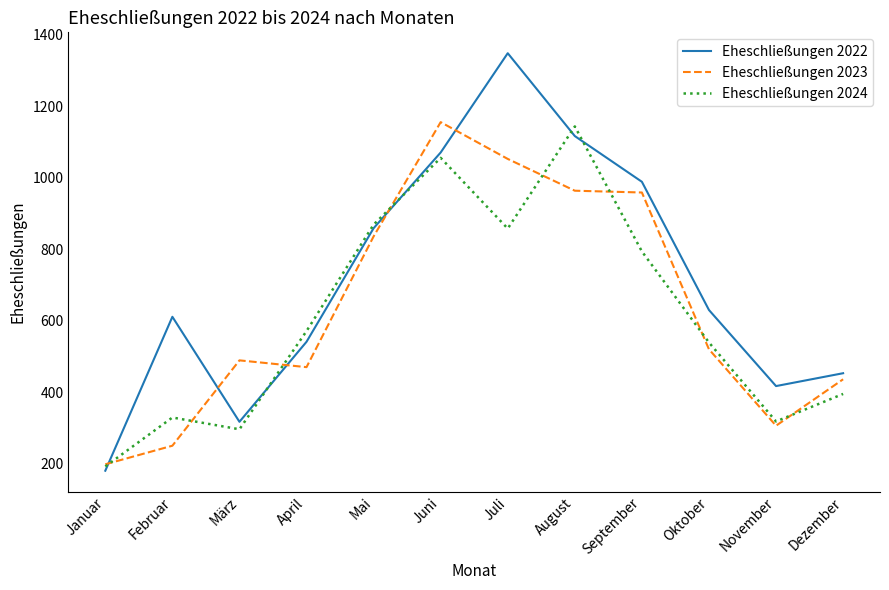

List the series in order of their overall mean, lowest first.

Eheschließungen 2024, Eheschließungen 2023, Eheschließungen 2022